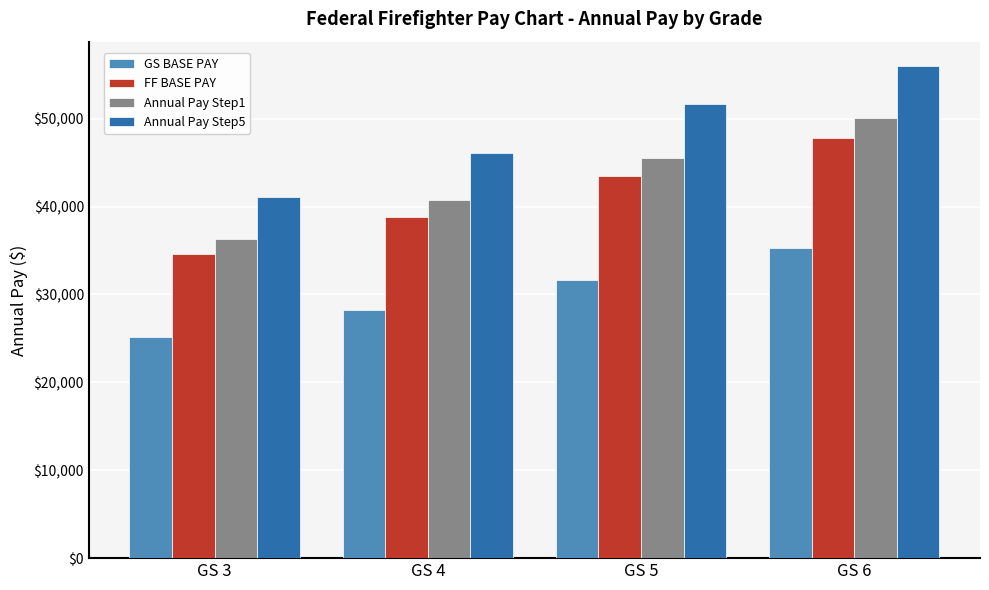

What is the total value across all series at GS 6?

189106